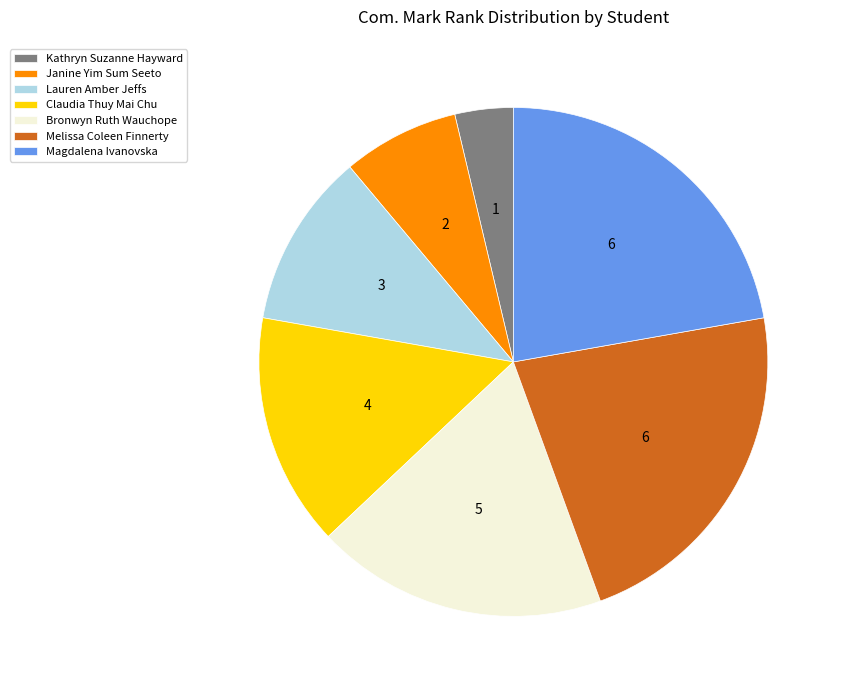

Is Lauren Amber Jeffs the majority of the pie?

No